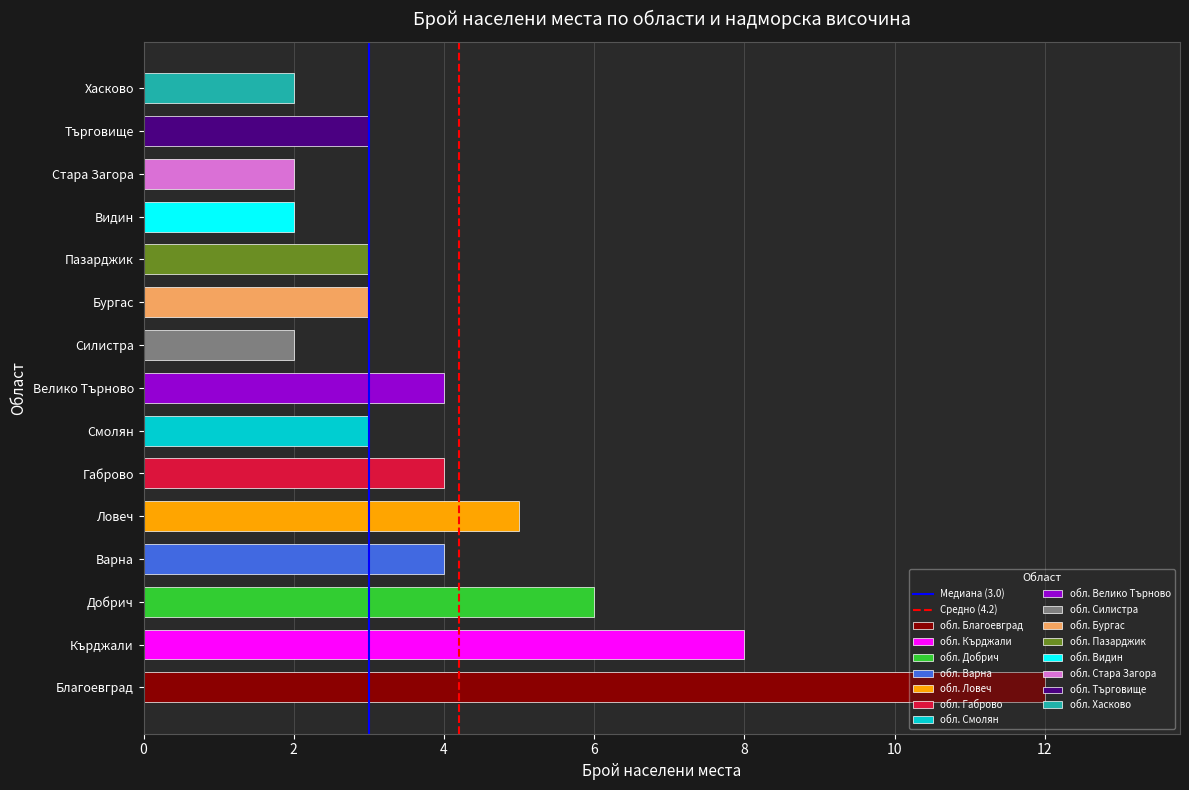

Which series has the largest range (max minus min)?

Медиана (3.0)